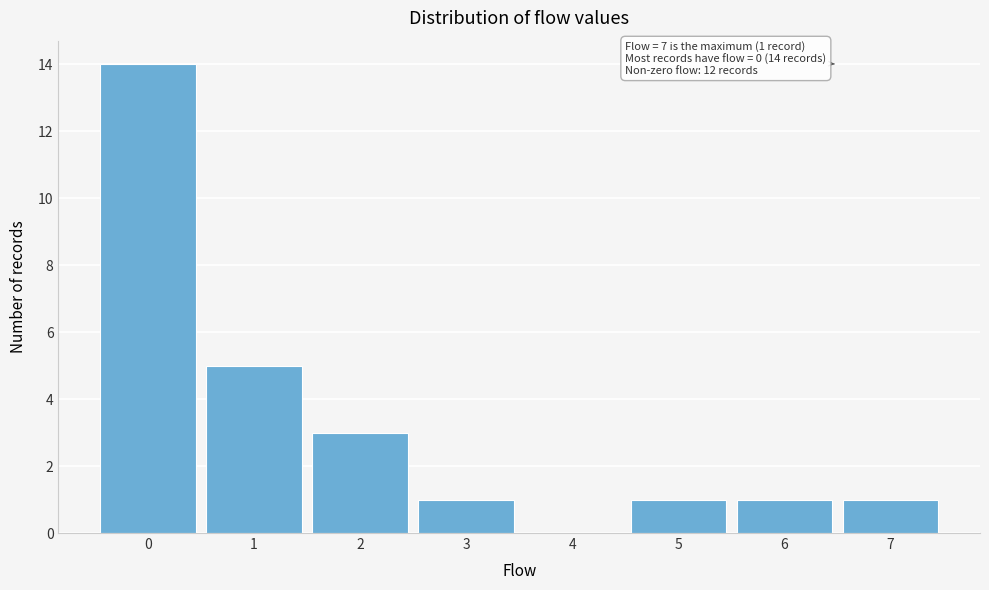

Reading left to right, list all the values displayed in this chart.

0=14	1=5	2=3	3=1	4=0	5=1	6=1	7=1